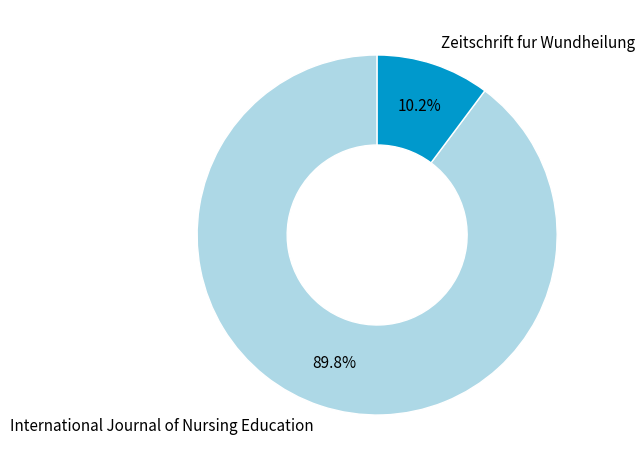

To the nearest percent, what is the combined percentage of International Journal of Nursing Education and Zeitschrift fur Wundheilung?

100%